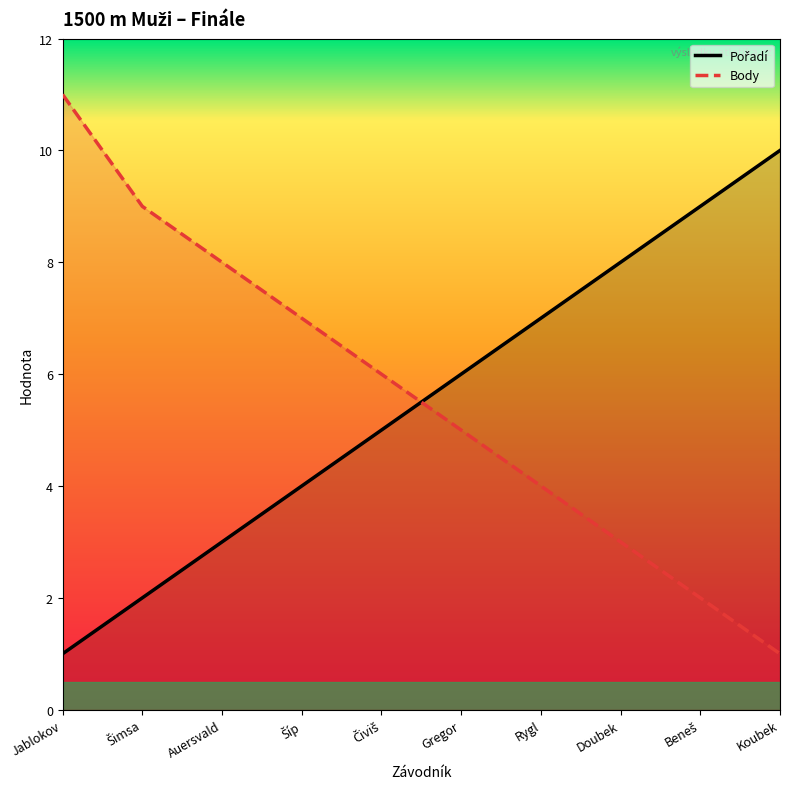

How many Pořadí values are between 3 and 8?

6